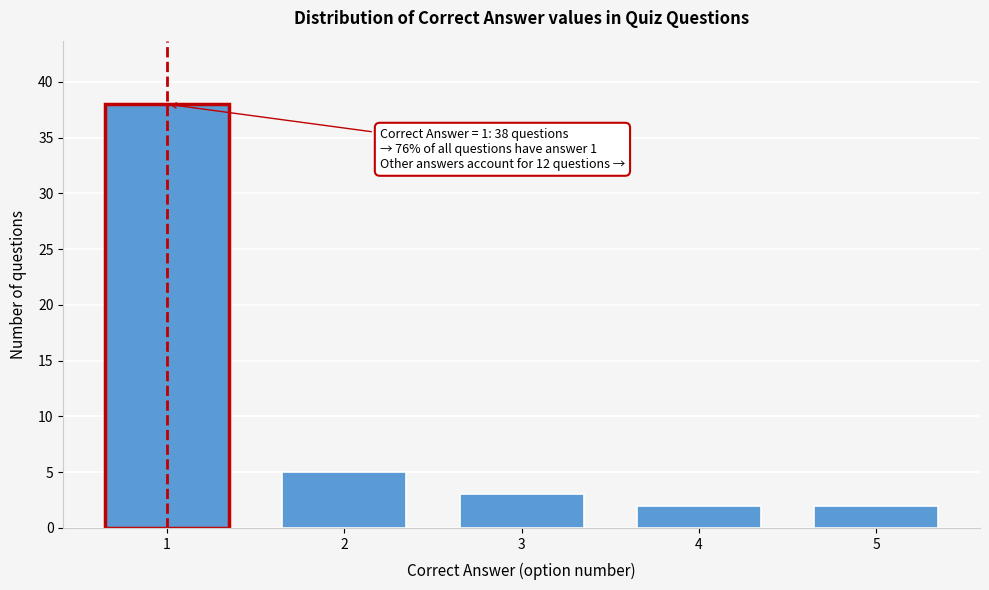

Reading left to right, what are all the values shown in this chart?

1=38	2=5	3=3	4=2	5=2